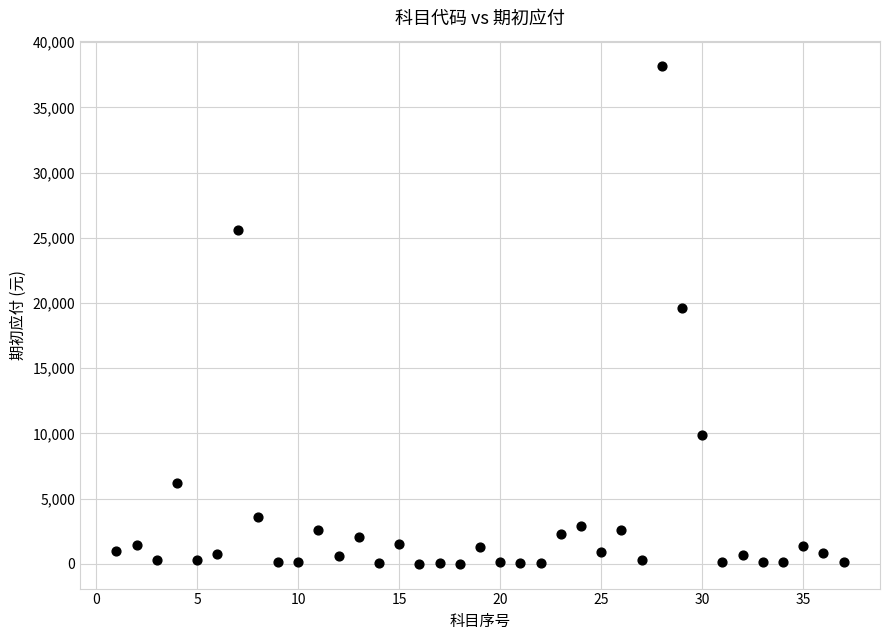

What Y value in the scatter plot is closest to 19107?

19628.0